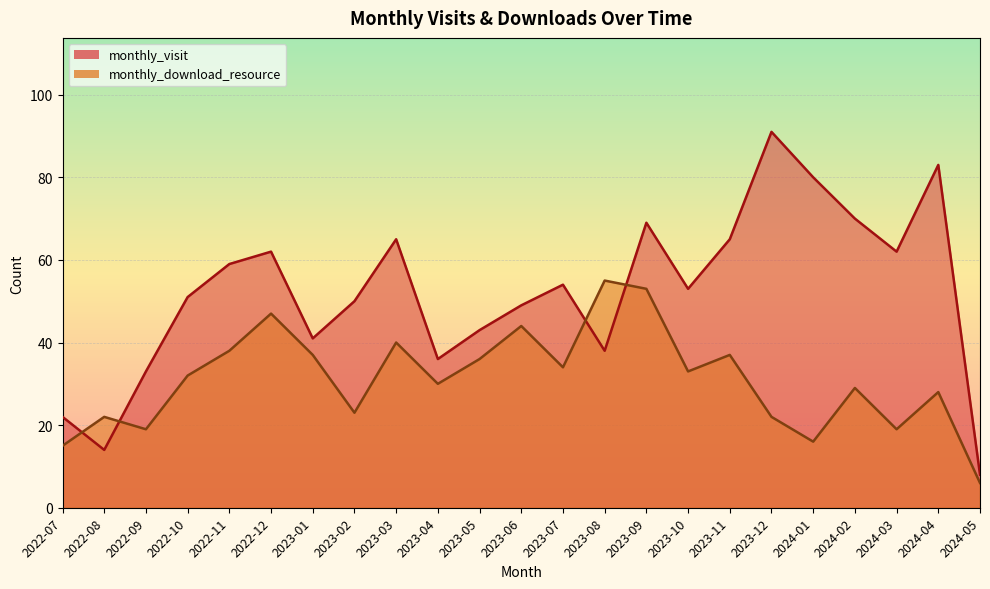

Which series has the largest total across all categories?

monthly_visit